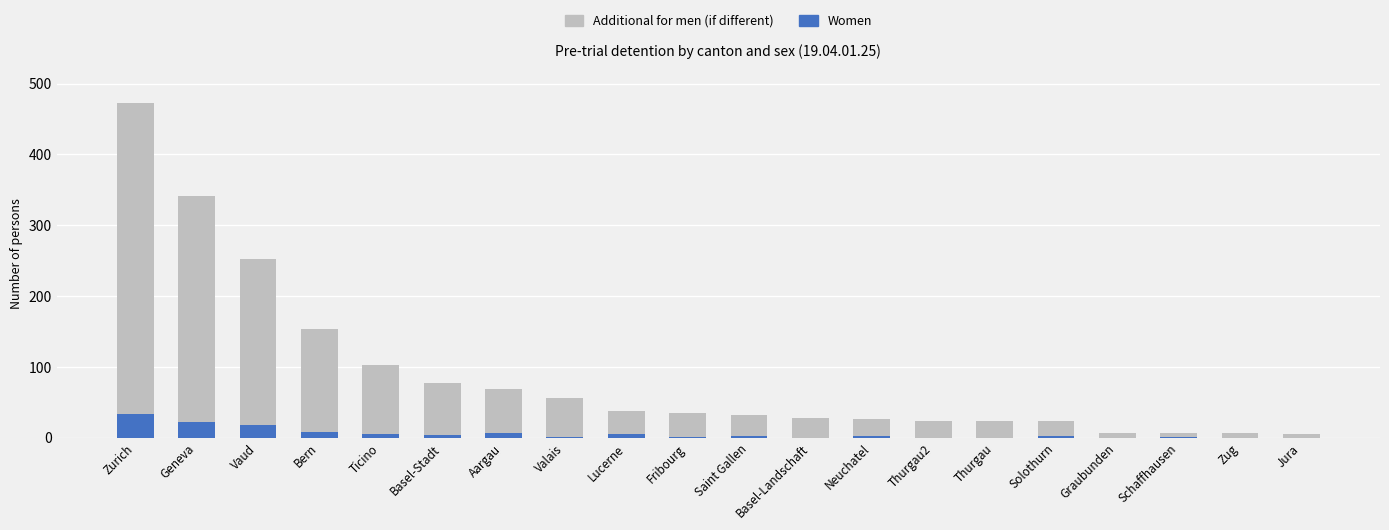

At which category is the sum across all series the highest?

Zurich